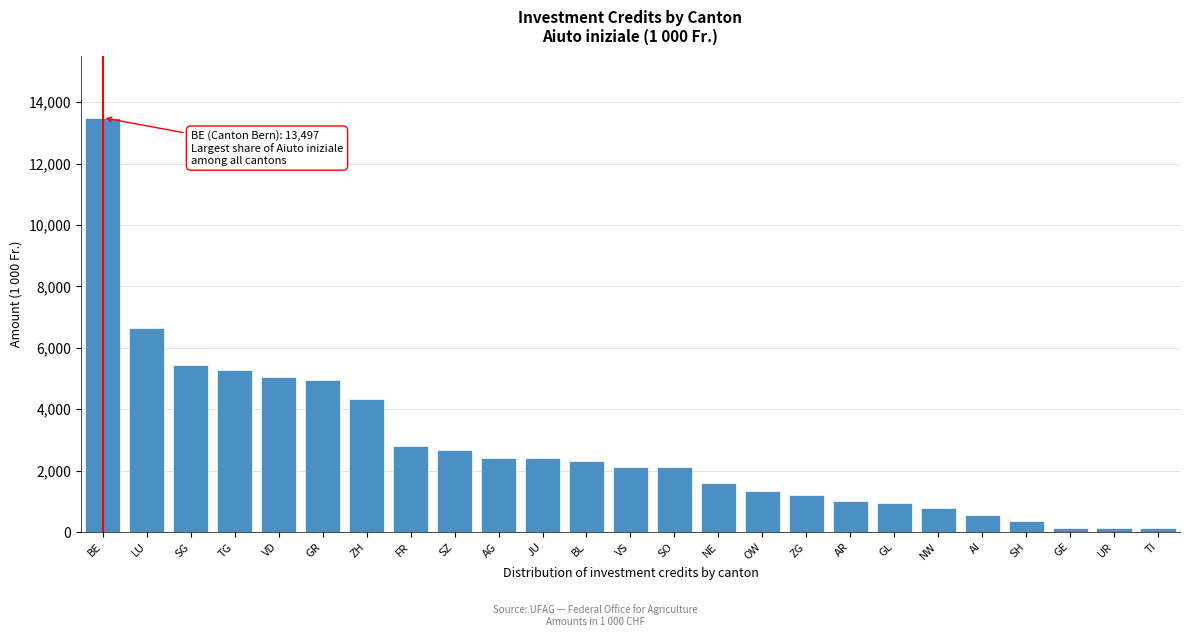

The value at VD is 8835. True or false?

False